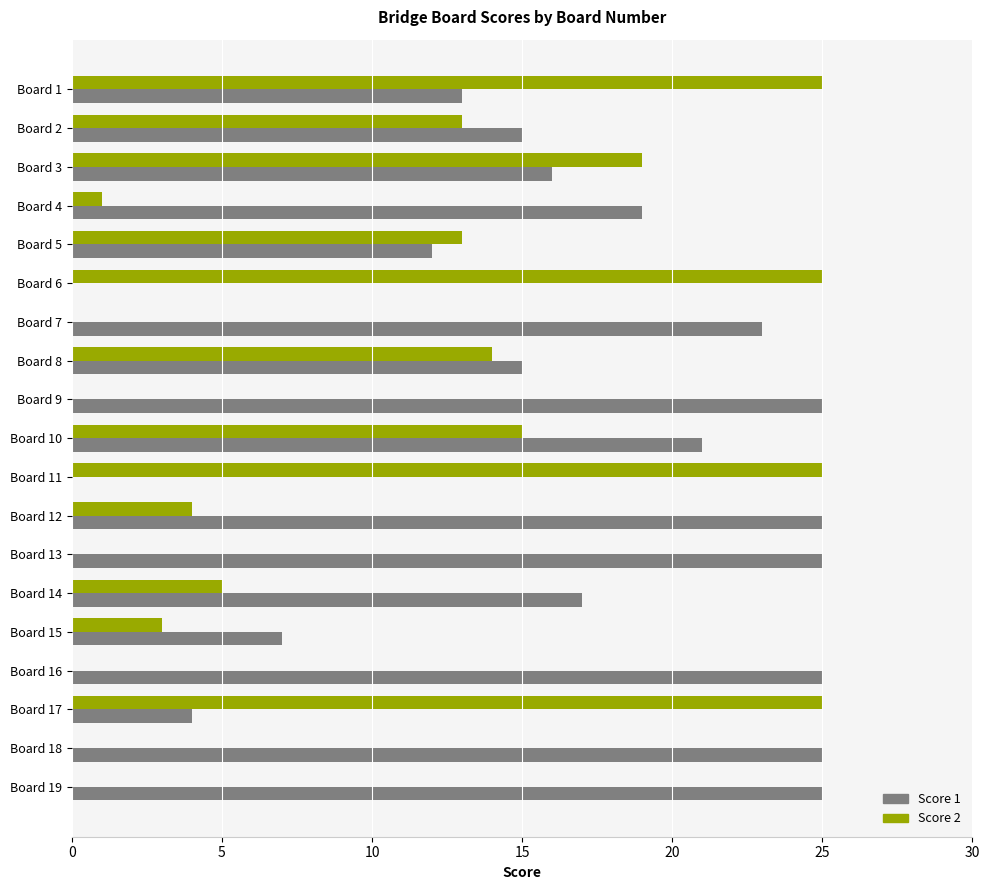

Count the number of categories in the chart.

19